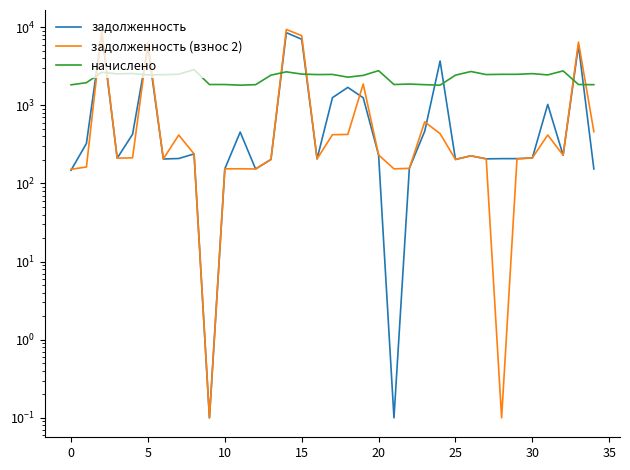

How many intersections are there between задолженность (взнос 2) and начислено?

8